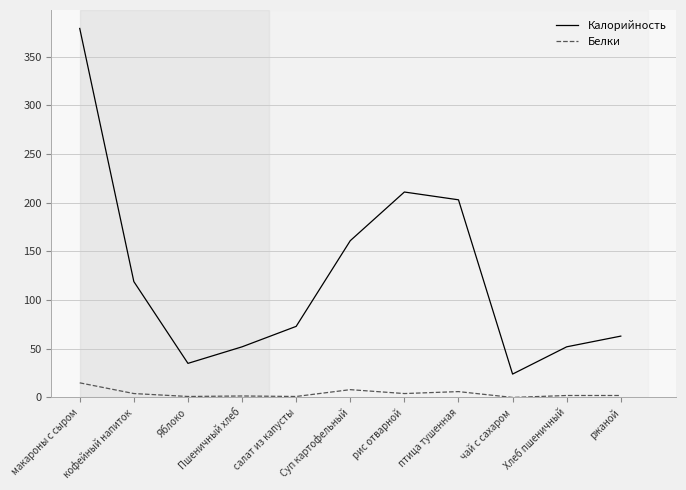

At which category does Калорийность reach its first local peak?

рис отварной